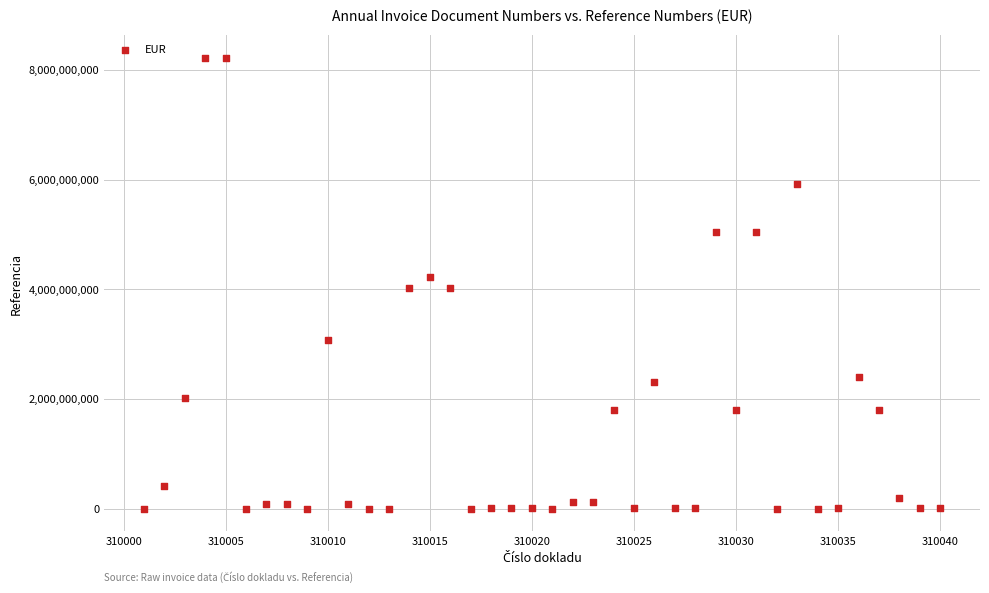

What is the range of X values (max minus min)?

39